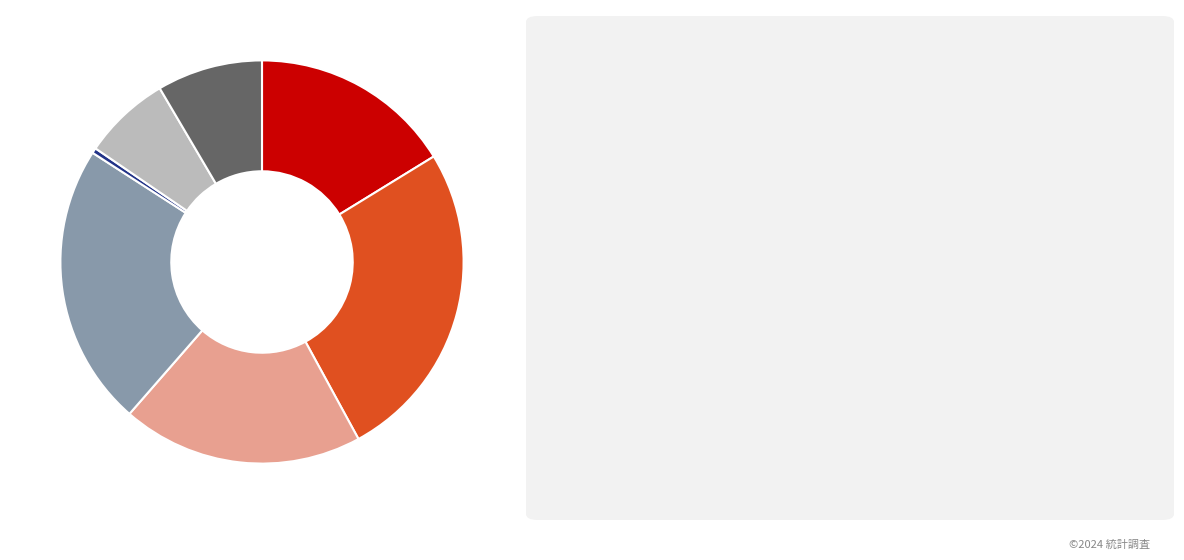

Is there a majority slice in this chart?

No